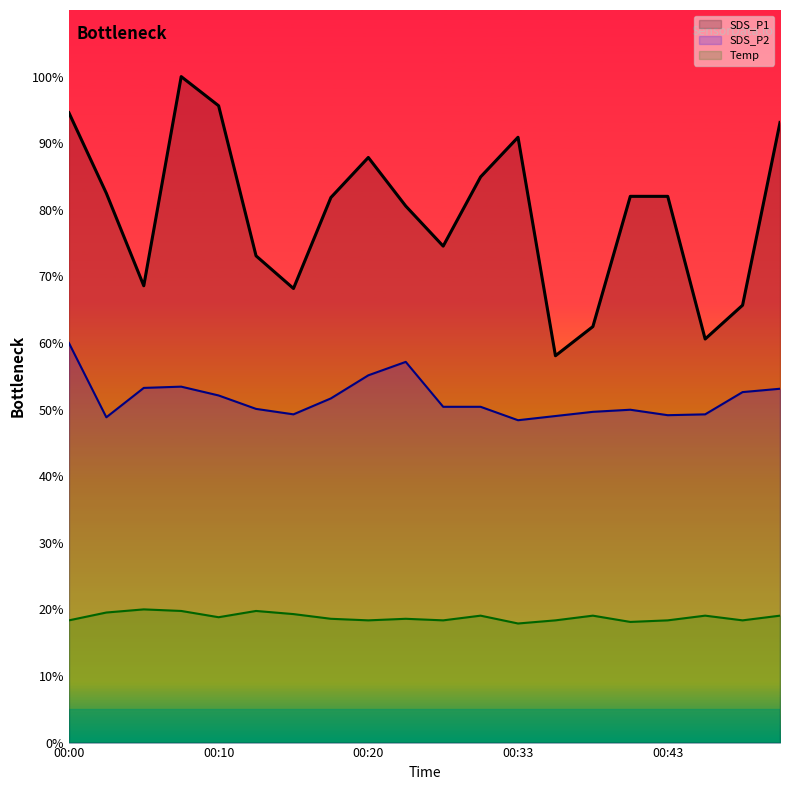

What is the value of the SDS_P1 point at the 11th from the left?

74.5